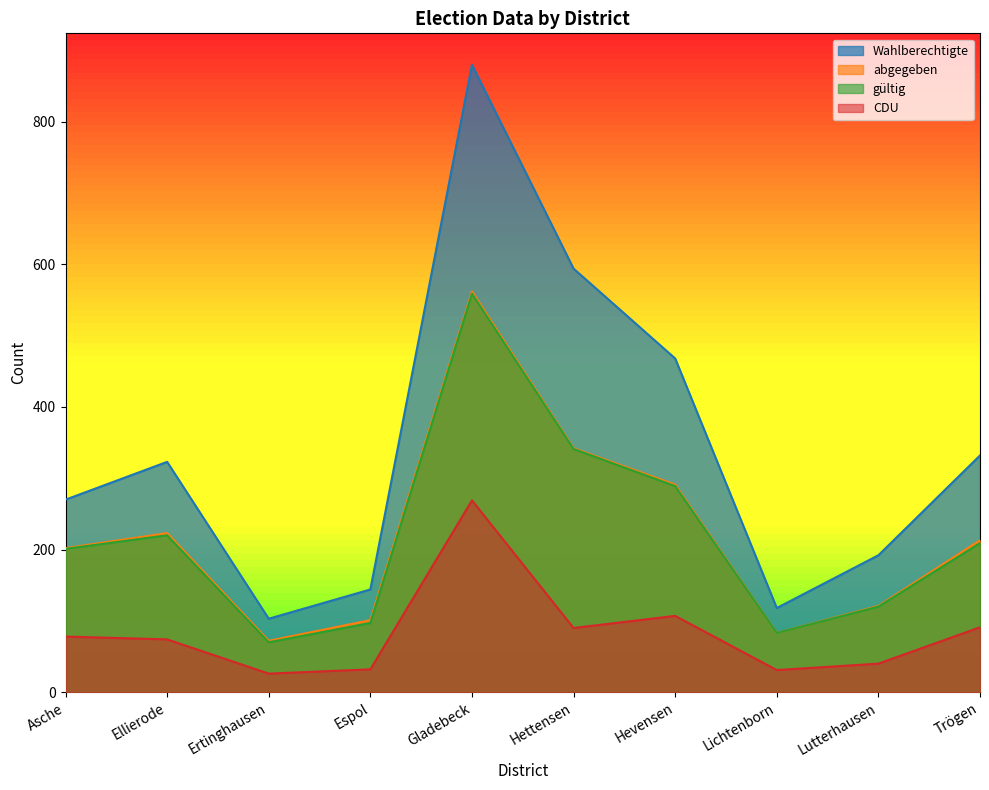

At which label is gültig closest to 314?

Hevensen